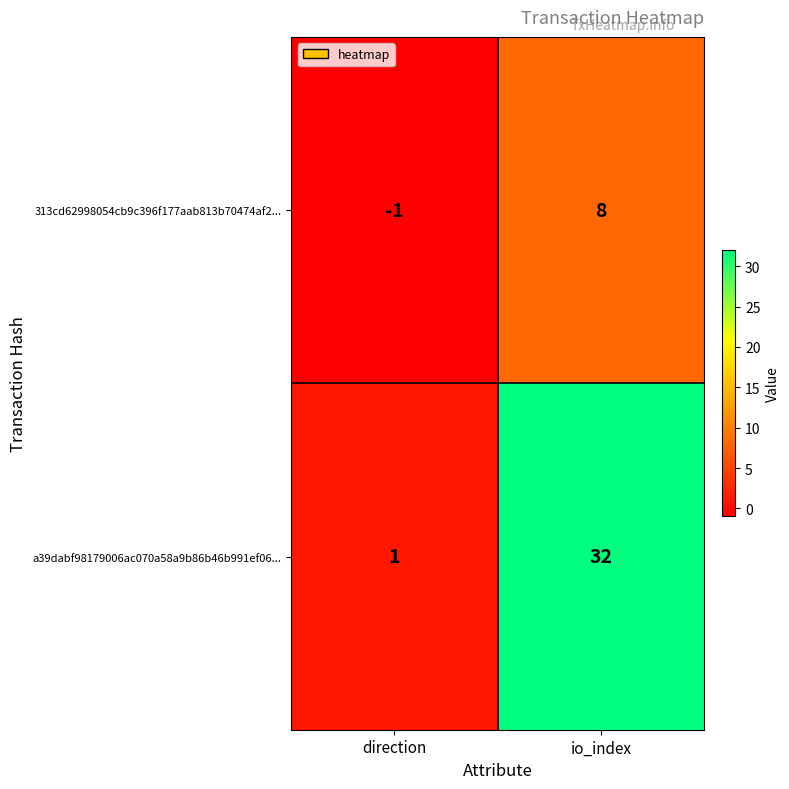

What is the sum of all a39dabf98179006ac070a58a9b86b46b991ef06... values?

33